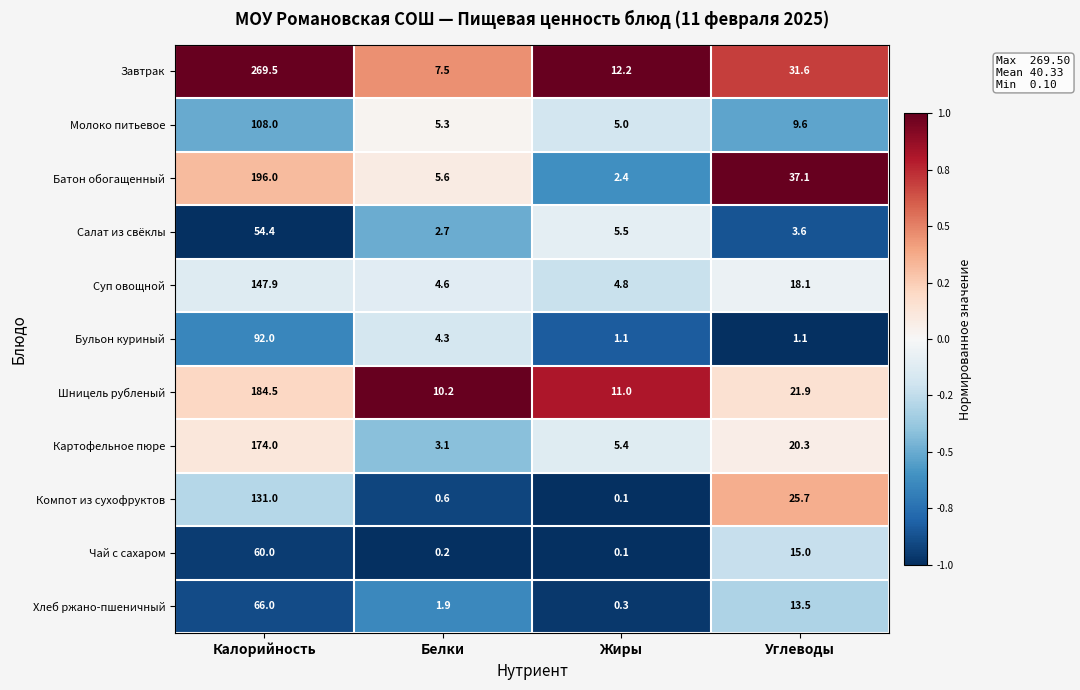

True or false: Картофельное пюре has a value of 20.3 at Углеводы.

True